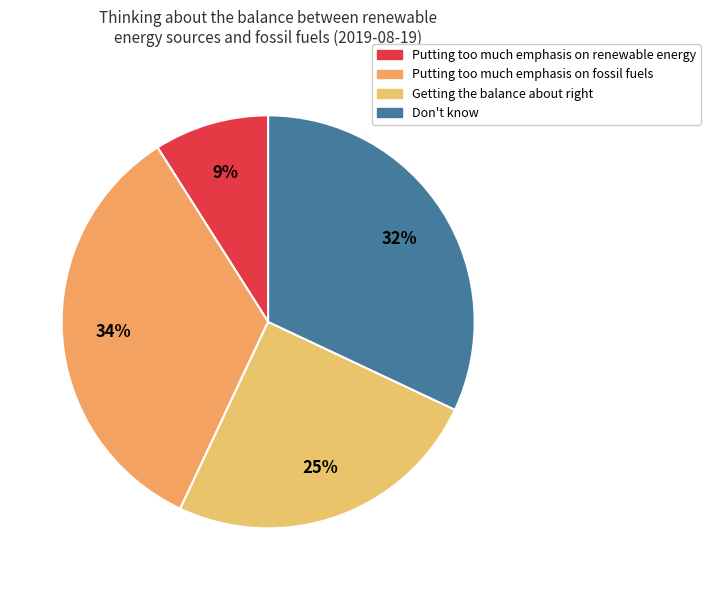

What is the largest slice in the pie chart?

Putting too much emphasis on fossil fuels